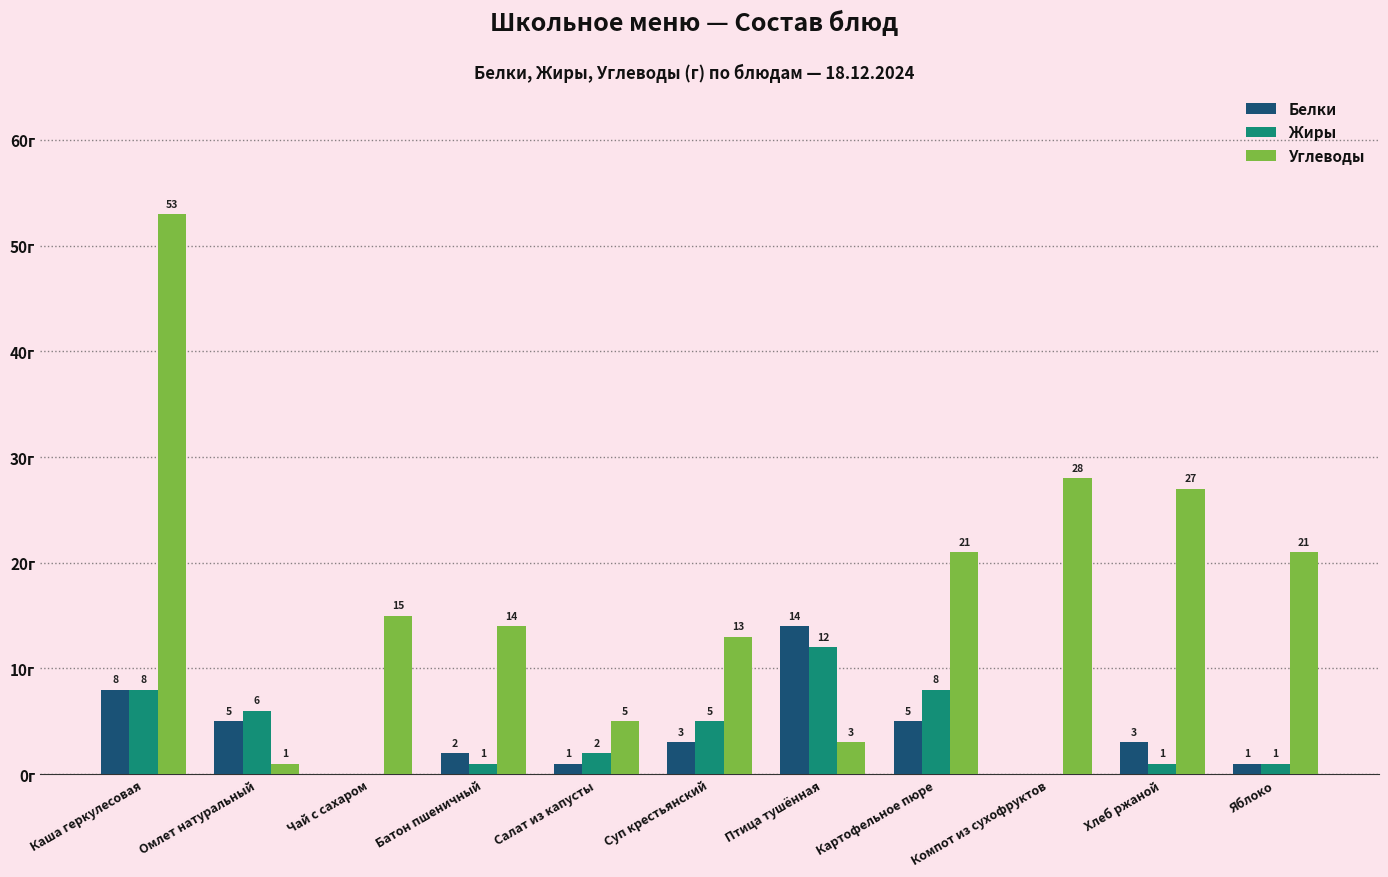

Which series changed the most between Птица тушённая and Картофельное пюре?

Углеводы